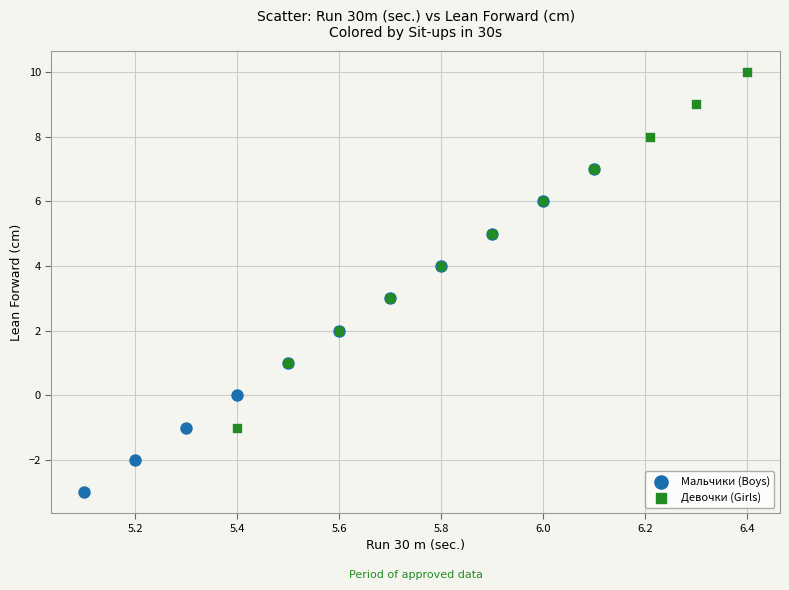

Which series has the largest Y range (max minus min)?

Девочки (Girls)